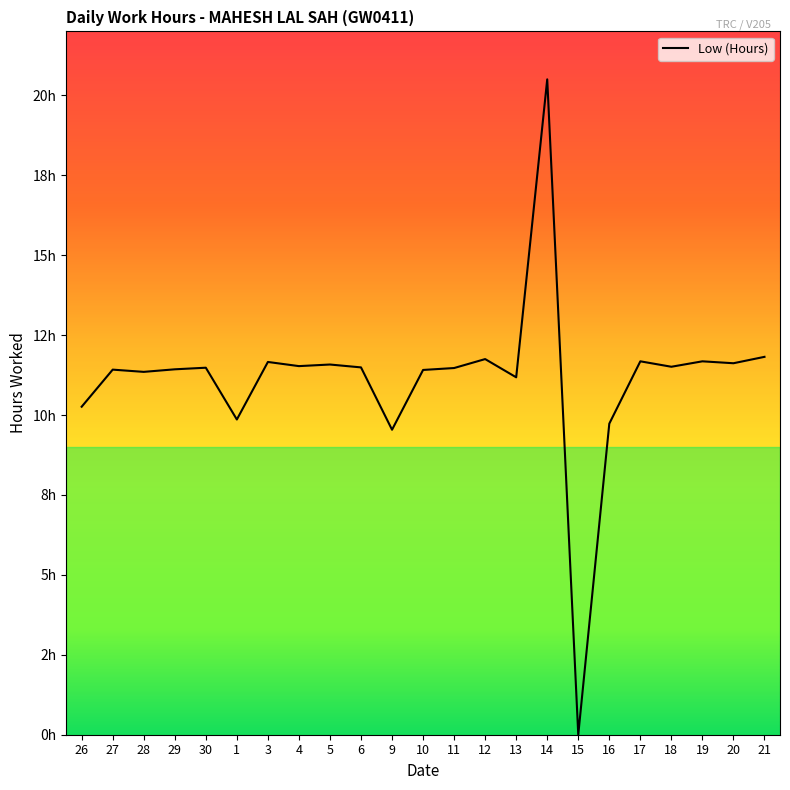

Is this an area chart (filled region under the line)?

No